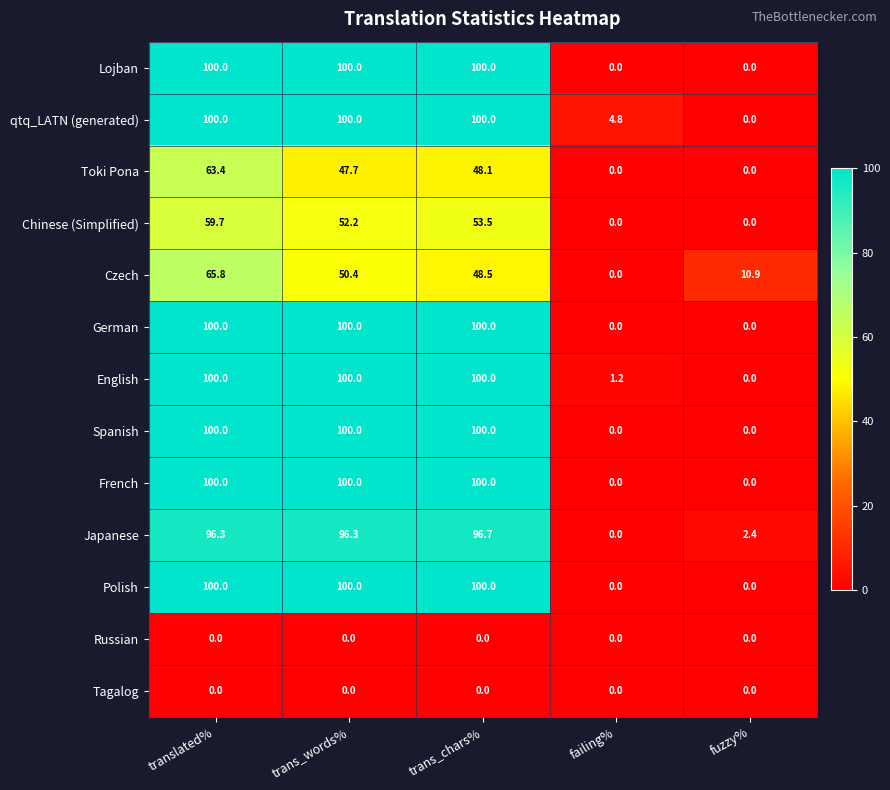

How many data points does each series have?

5